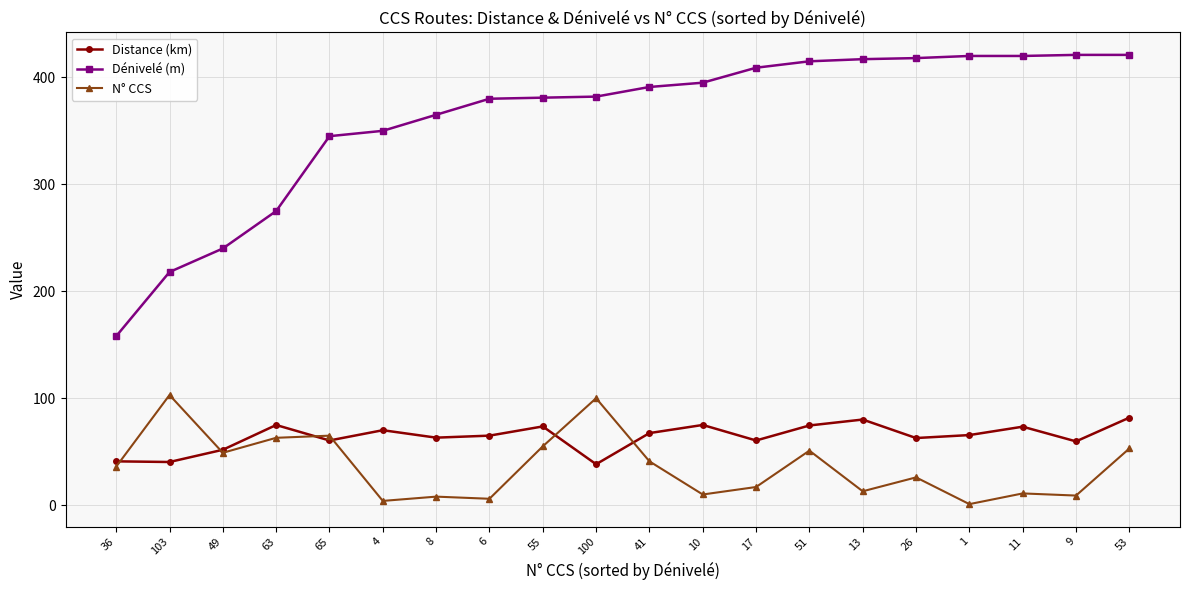

What are all the series names shown in the legend?

Distance (km), Dénivelé (m), N° CCS